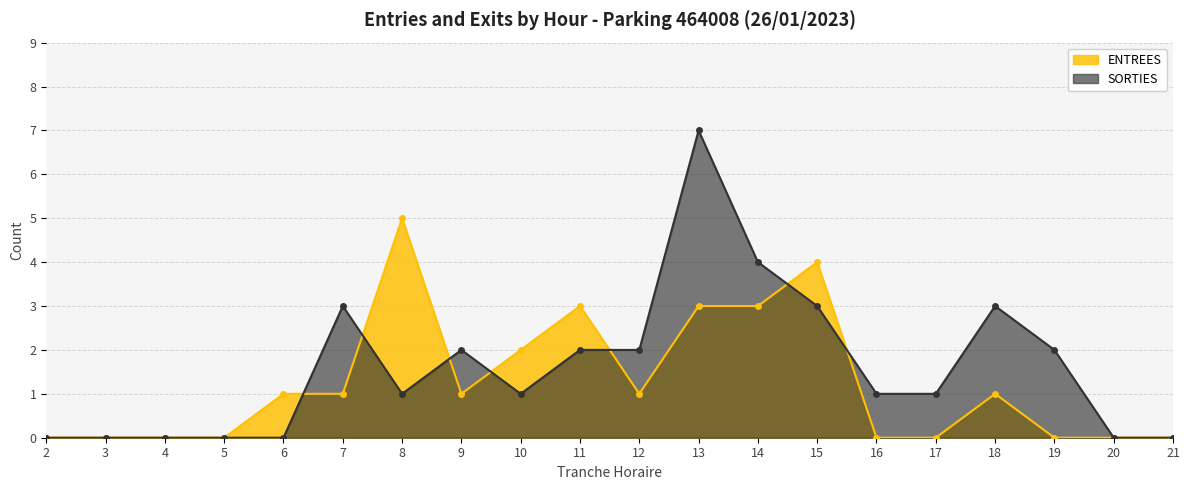

What is the maximum value for SORTIES?

7